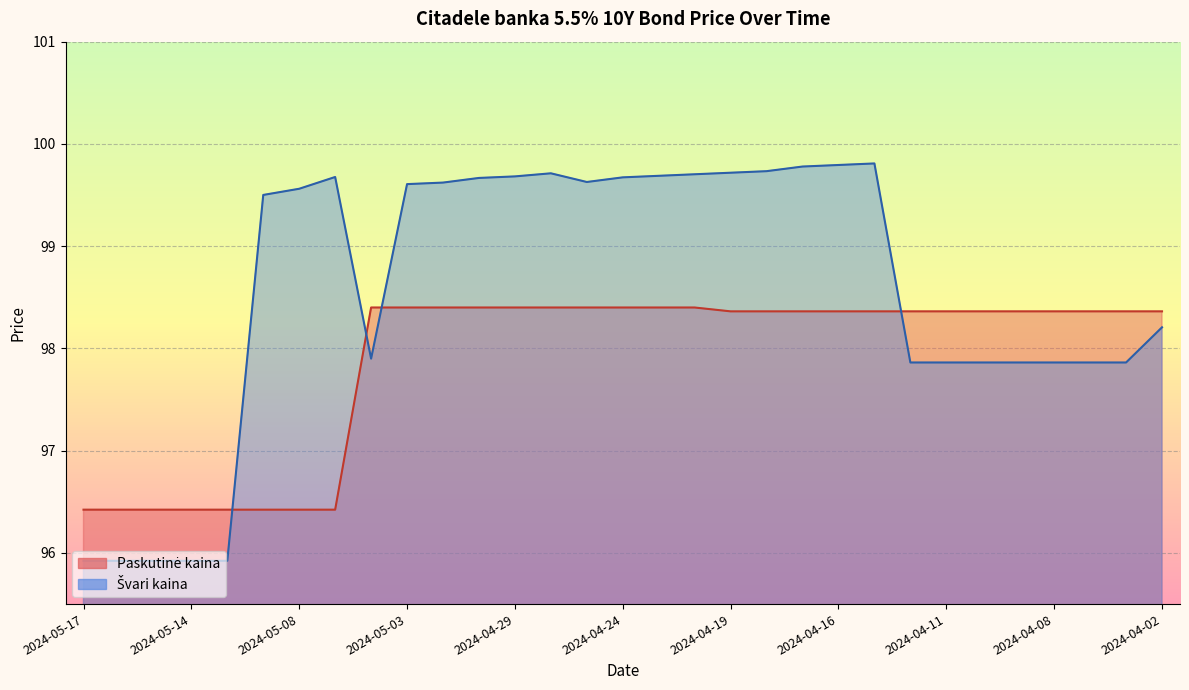

Reading left to right, what are all the values shown in this chart?

2024-05-17=96.4	2024-05-16=96.4	2024-05-15=96.4	2024-05-14=96.4	2024-05-13=96.4	2024-05-10=96.4	2024-05-08=96.4	2024-05-07=96.4	2024-05-06=98.4	2024-05-03=98.4	2024-05-02=98.4	2024-04-30=98.4	2024-04-29=98.4	2024-04-26=98.4	2024-04-25=98.4	2024-04-24=98.4	2024-04-23=98.4	2024-04-22=98.4	2024-04-19=98.4	2024-04-18=98.4	2024-04-17=98.4	2024-04-16=98.4	2024-04-15=98.4	2024-04-12=98.4	2024-04-11=98.4	2024-04-10=98.4	2024-04-09=98.4	2024-04-08=98.4	2024-04-05=98.4	2024-04-04=98.4	2024-04-02=98.4